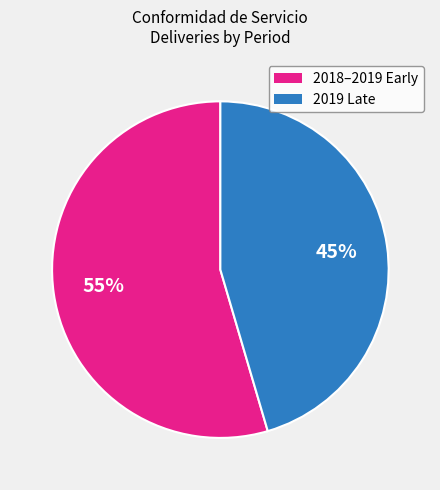

Which category has the biggest portion of the pie?

2018–2019 Early